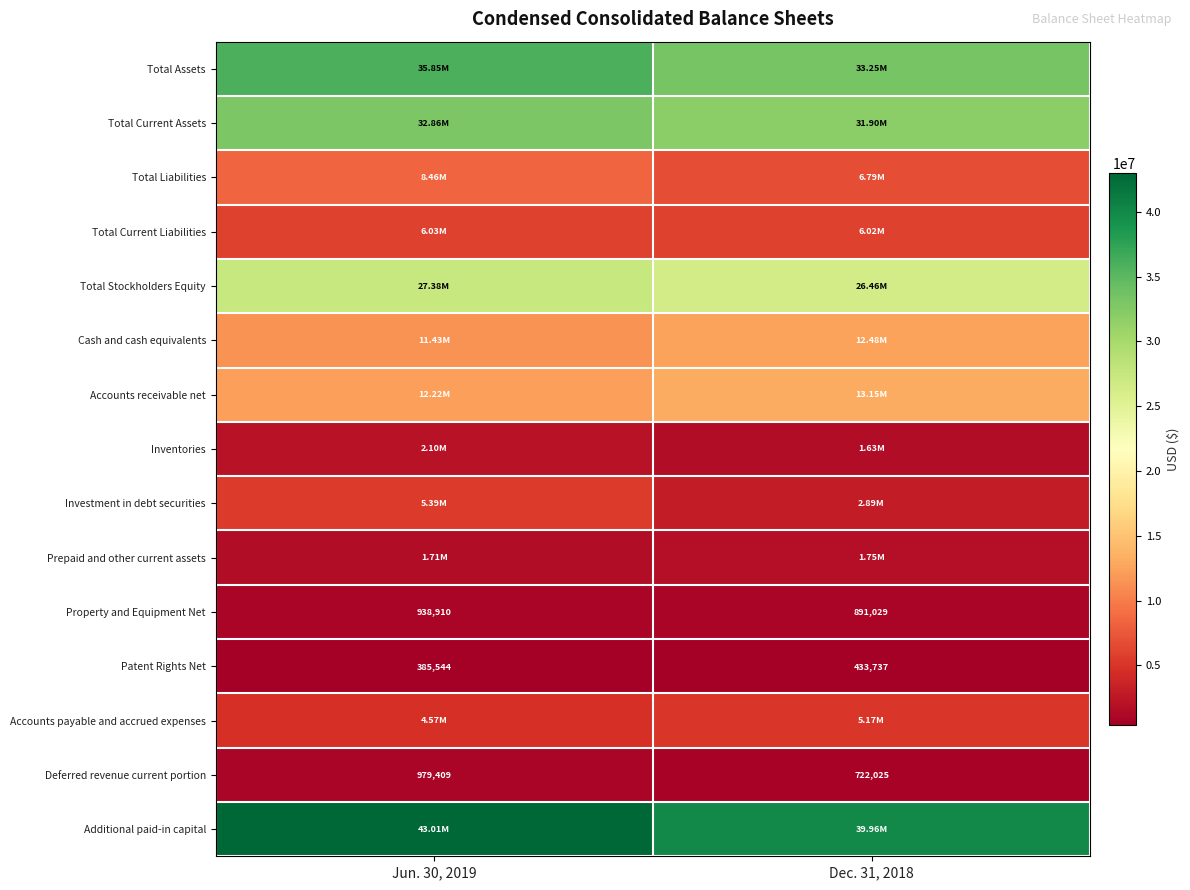

List the labels in order of Deferred revenue current portion value, smallest first.

Dec. 31, 2018, Jun. 30, 2019